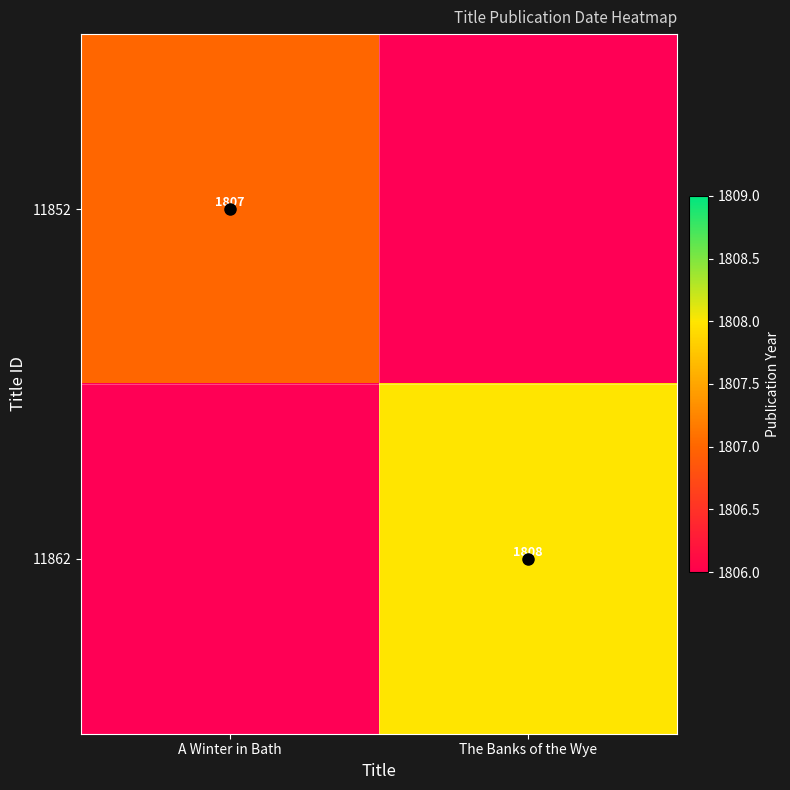

What is the smallest value displayed?

1807.0